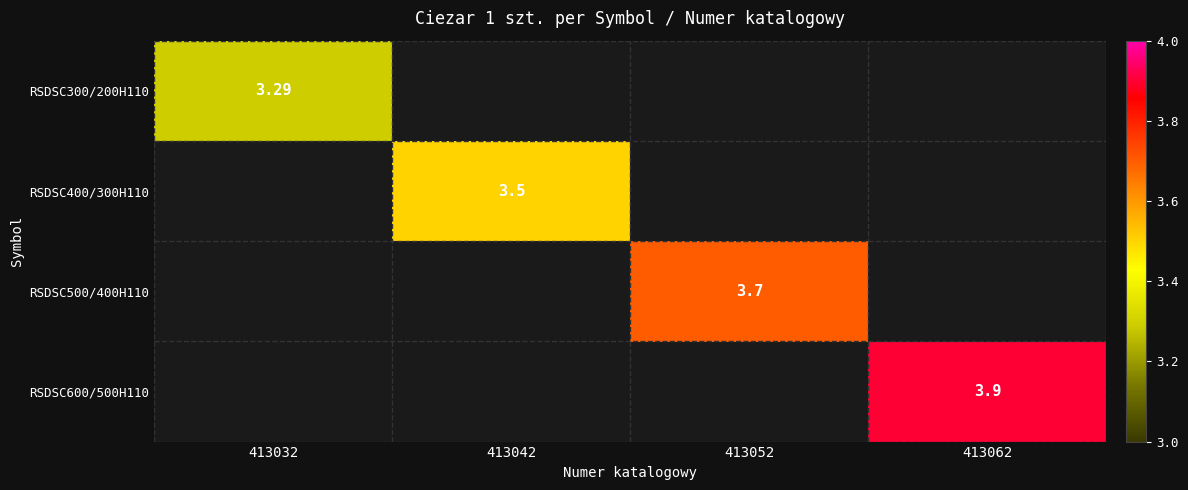

Which category has the lowest value across all series?

413032